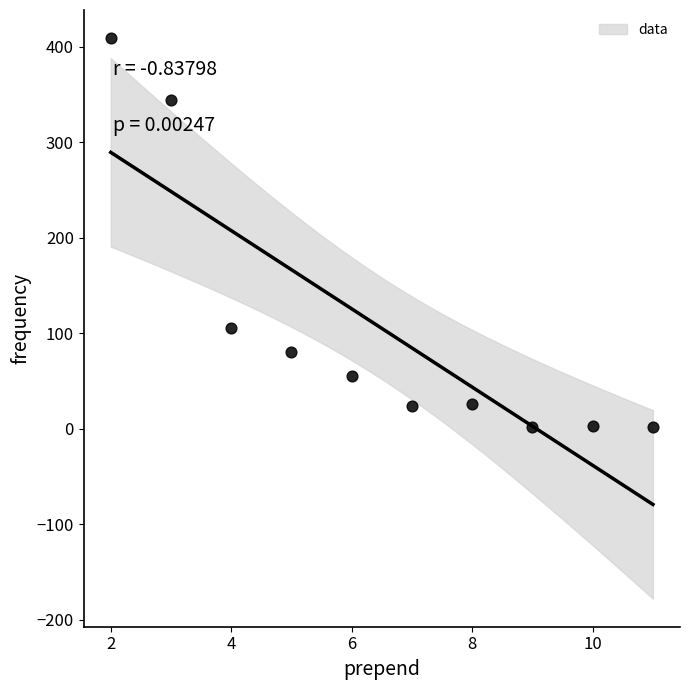

What is the range of Y values (max minus min)?

407